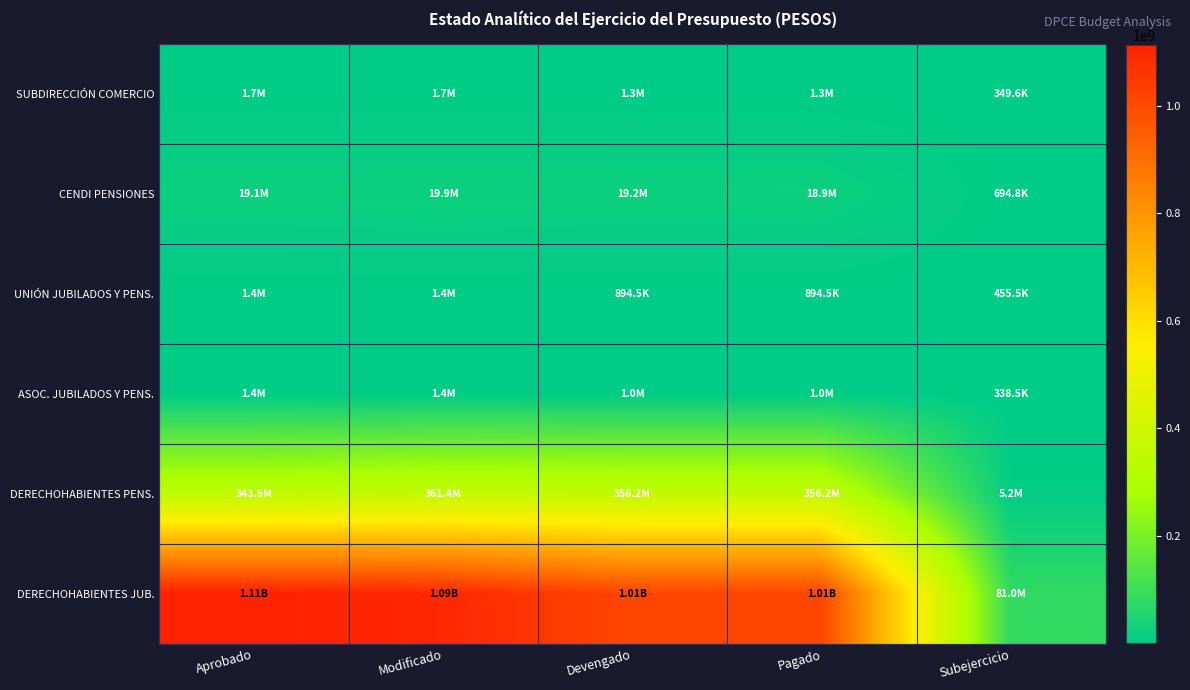

Reading left to right, what are all the values shown in this chart?

SUBDIRECCIÓN COMERCIO: Aprobado=1722004.0	Modificado=1651661.0	Devengado=1302090.8	Pagado=1289101.7	Subejercicio=349570.2
CENDI PENSIONES: Aprobado=19068944.0	Modificado=19871458.0	Devengado=19176621.6	Pagado=18895152.8	Subejercicio=694836.4
UNIÓN JUBILADOS Y PENS.: Aprobado=1350000.0	Modificado=1350000.0	Devengado=894458.7	Pagado=894458.7	Subejercicio=455541.3
ASOC. JUBILADOS Y PENS.: Aprobado=1350000.0	Modificado=1350000.0	Devengado=1011549.1	Pagado=1011549.1	Subejercicio=338450.9
DERECHOHABIENTES PENS.: Aprobado=343481285.0	Modificado=361411285.0	Devengado=356171013.2	Pagado=356171013.2	Subejercicio=5240271.8
DERECHOHABIENTES JUB.: Aprobado=1112596998.0	Modificado=1094666998.0	Devengado=1013676032.0	Pagado=1013676032.0	Subejercicio=80990966.0